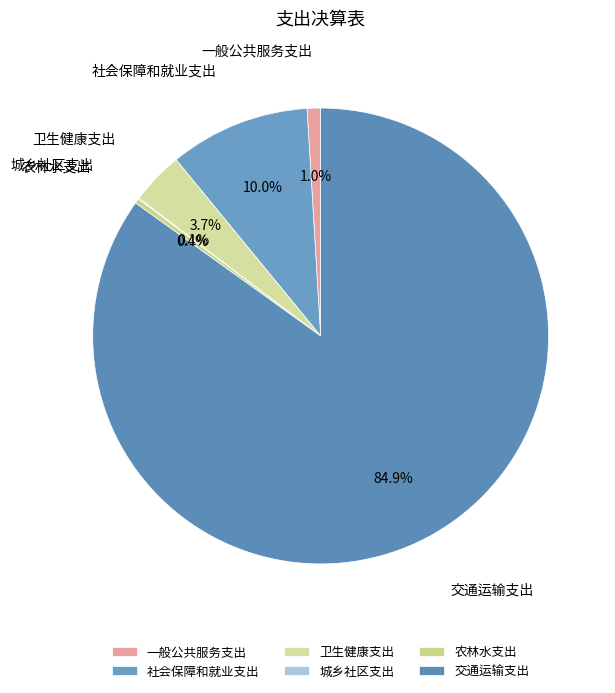

What percentage is NOT represented by 社会保障和就业支出?

90.0%